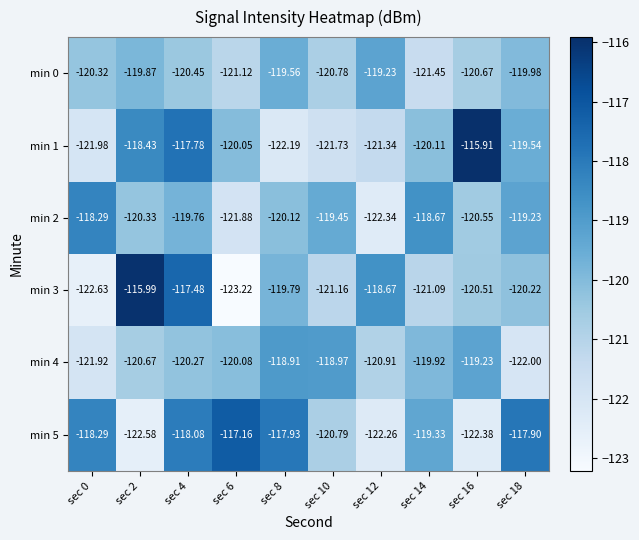

Is the value of min 2 at sec 6 greater than the value of min 4 at sec 8?

No